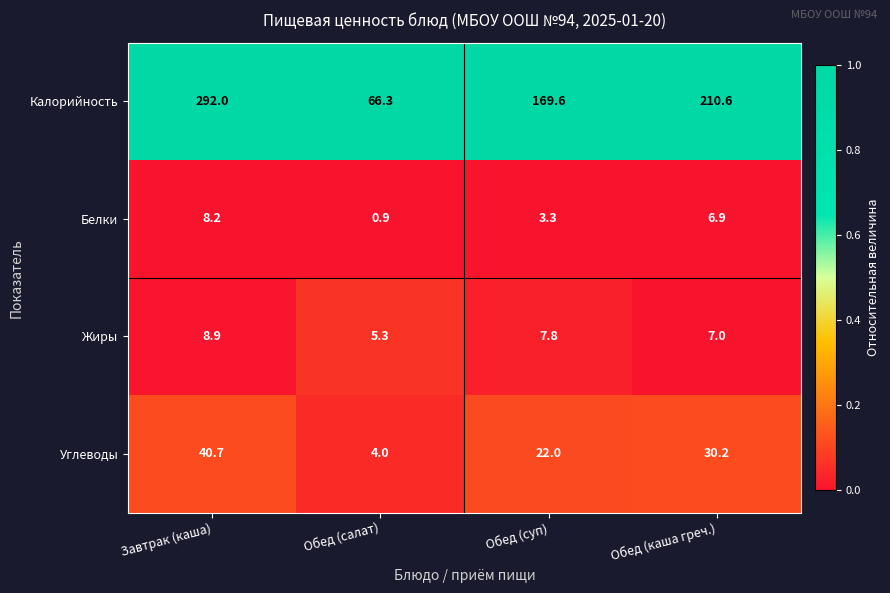

What is the spread (max minus min) of values at Завтрак (каша)?

283.8